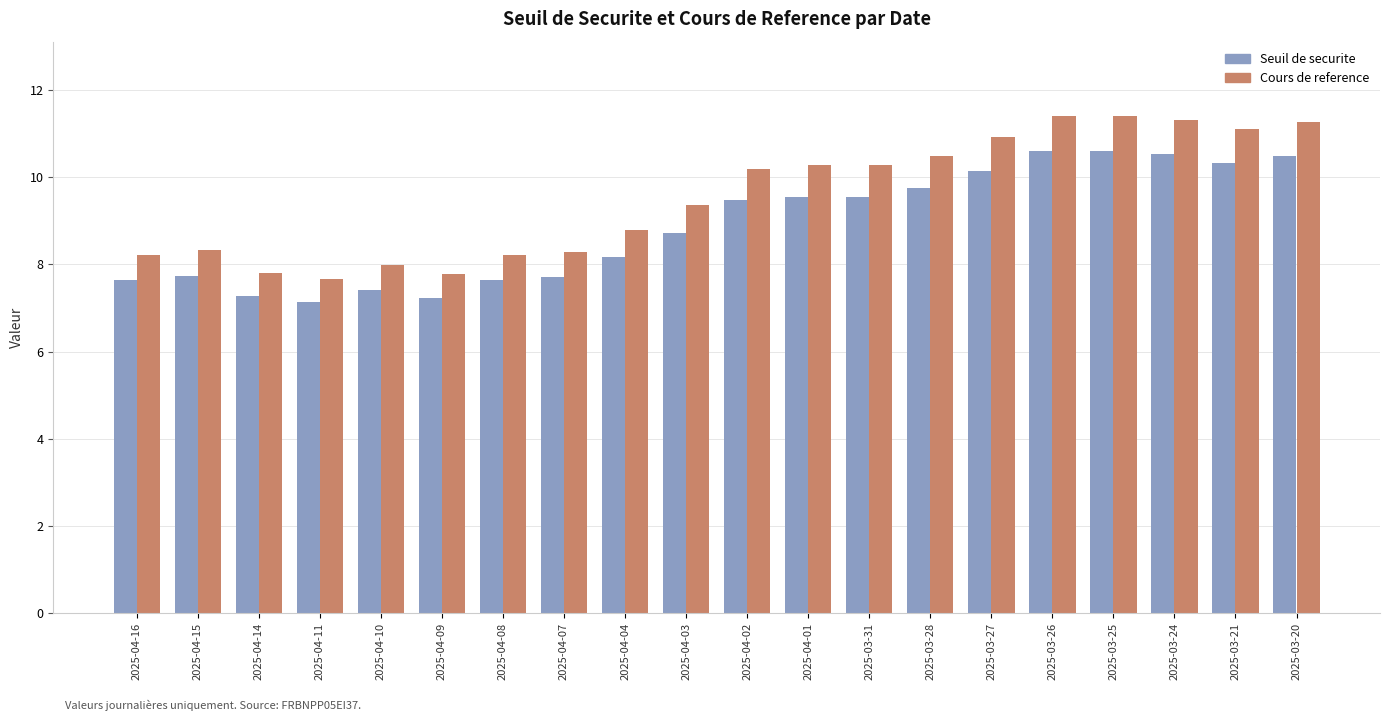

What is the maximum value for Seuil de securite?

10.6